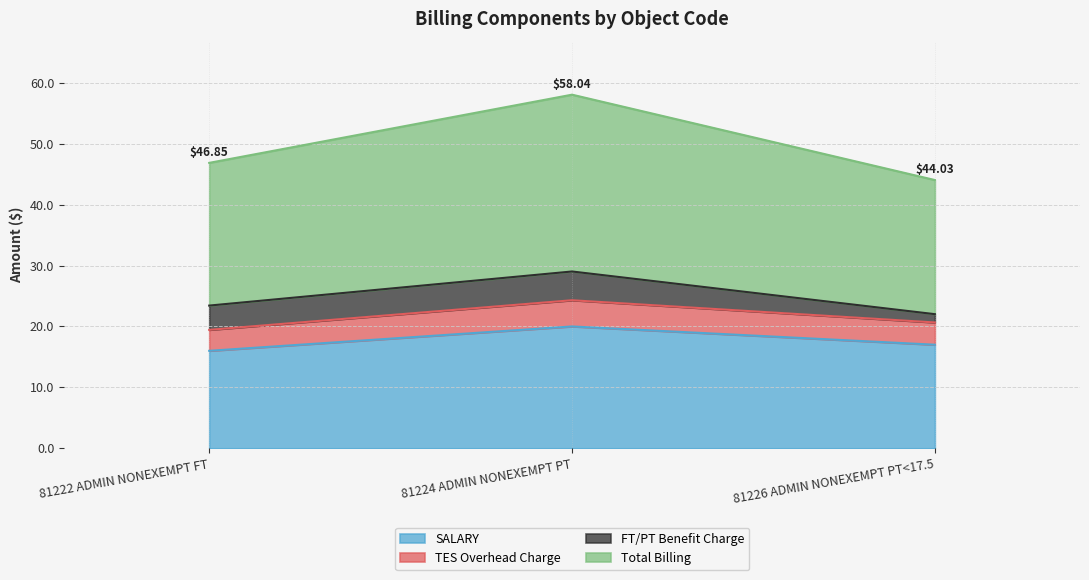

The value of Total Billing at 81222 ADMIN NONEXEMPT FT is 23.4. True or false?

True